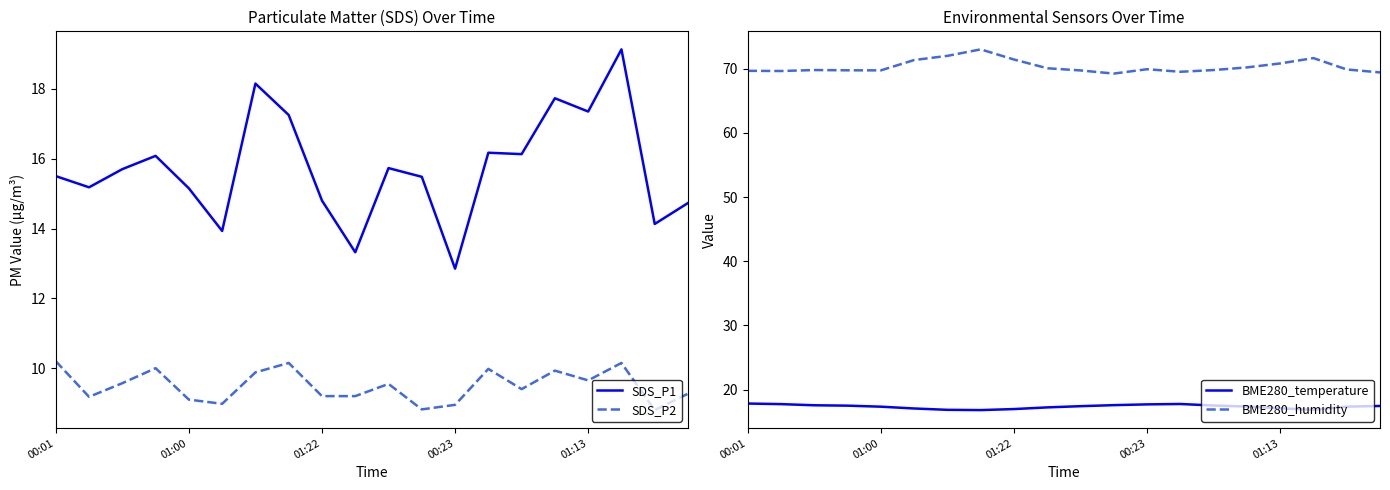

True or false: SDS_P2 and BME280_humidity cross at least once.

False